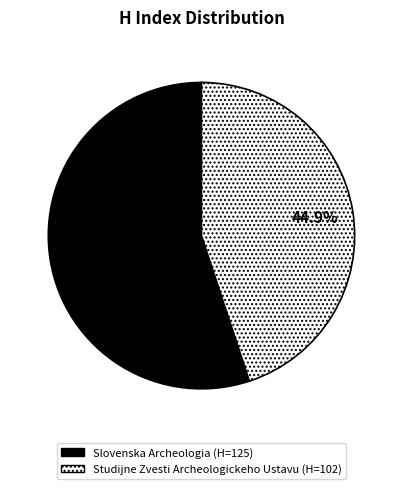

Is there a majority slice in this chart?

Yes